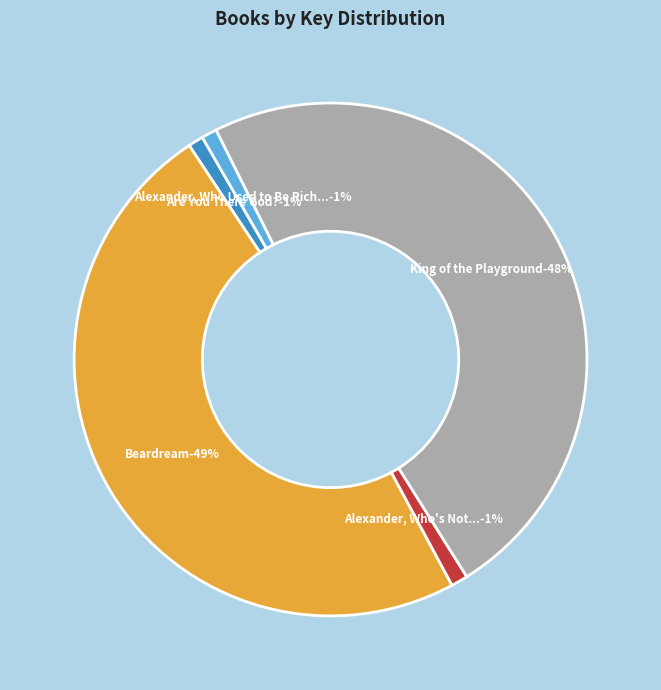

Which slice is the smallest?

Are You There God? It's Me, Margaret.